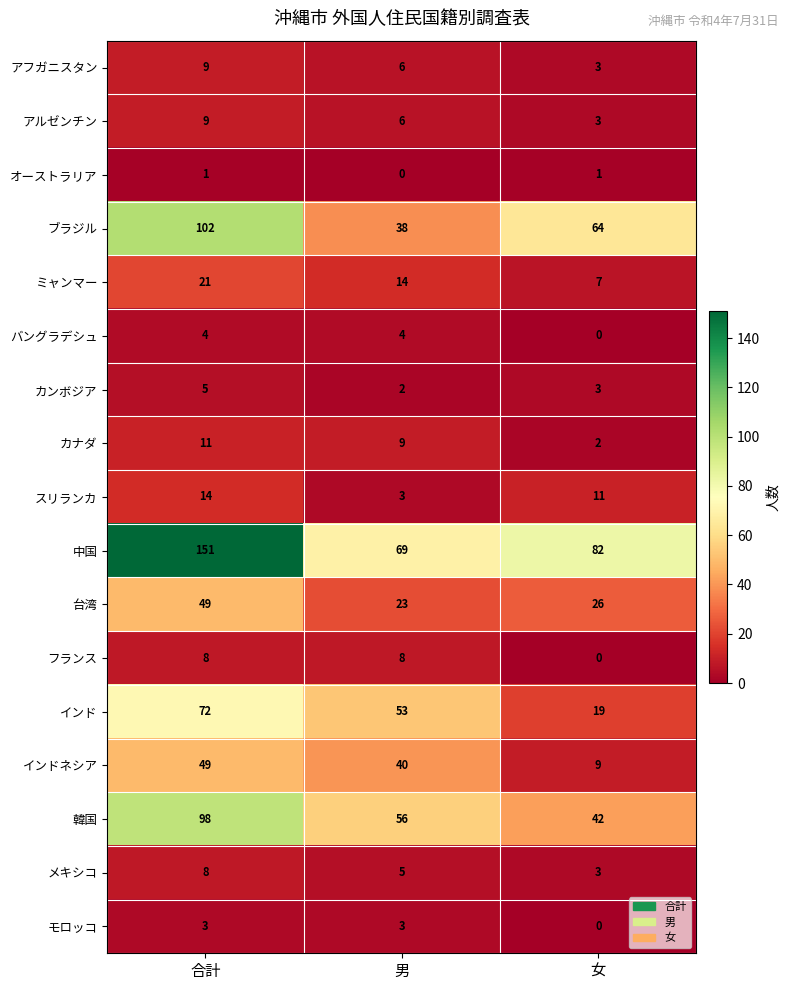

Which series has the largest range (max minus min)?

中国